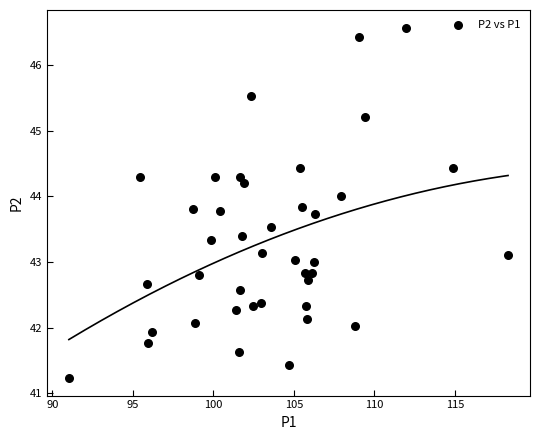

What is the range of Y values (max minus min)?

5.3